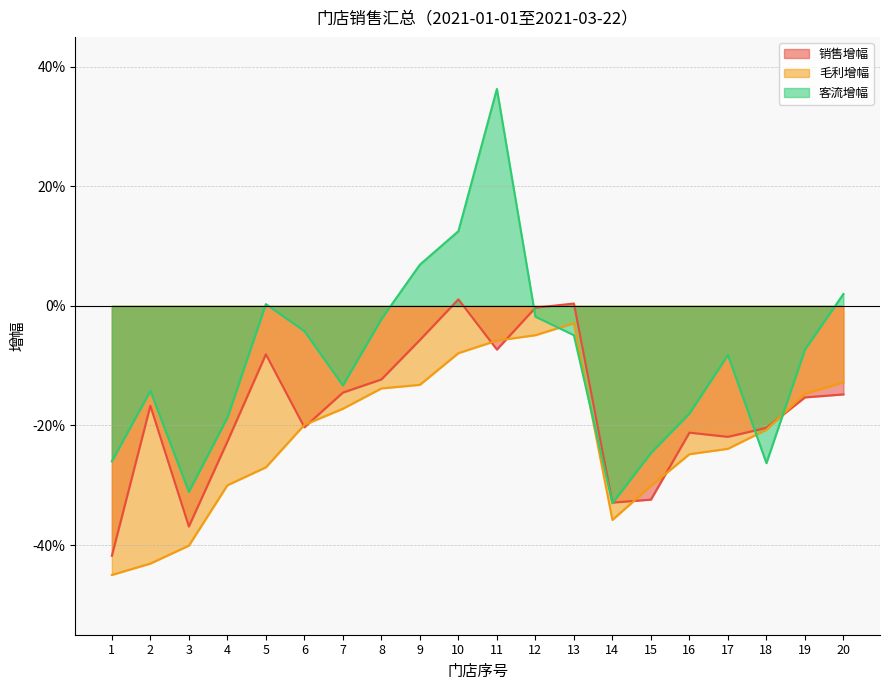

Reading left to right, extract all data points from this chart.

销售增幅: -0.4	-0.2	-0.4	-0.2	-0.1	-0.2	-0.1	-0.1	-0.1	0.0	-0.1	-0.0	0.0	-0.3	-0.3	-0.2	-0.2	-0.2	-0.2	-0.1
毛利增幅: -0.5	-0.4	-0.4	-0.3	-0.3	-0.2	-0.2	-0.1	-0.1	-0.1	-0.1	-0.0	-0.0	-0.4	-0.3	-0.2	-0.2	-0.2	-0.1	-0.1
客流增幅: -0.3	-0.1	-0.3	-0.2	0.0	-0.0	-0.1	-0.0	0.1	0.1	0.4	-0.0	-0.0	-0.3	-0.2	-0.2	-0.1	-0.3	-0.1	0.0